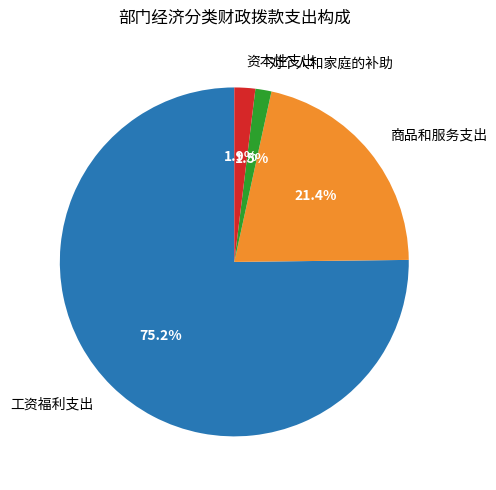

Is 工资福利支出 the majority of the pie?

Yes